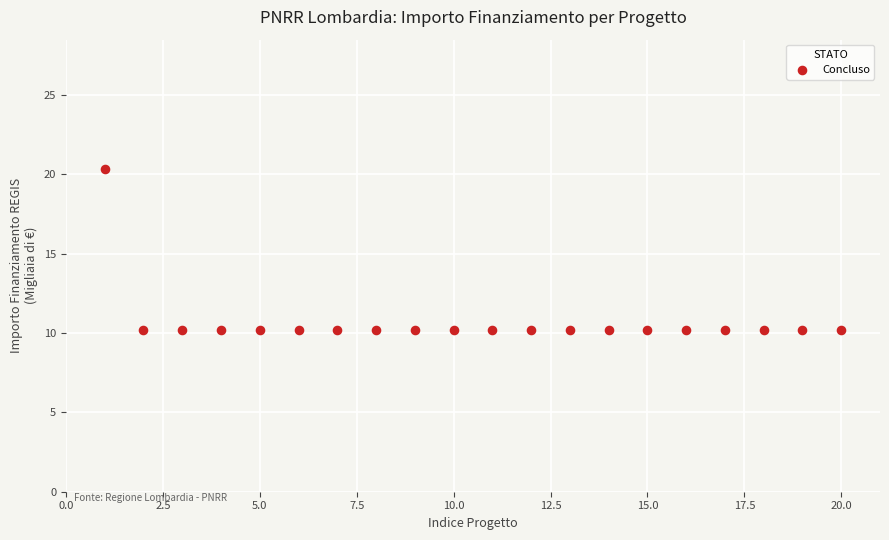

What is the range of Y values (max minus min)?

10.2